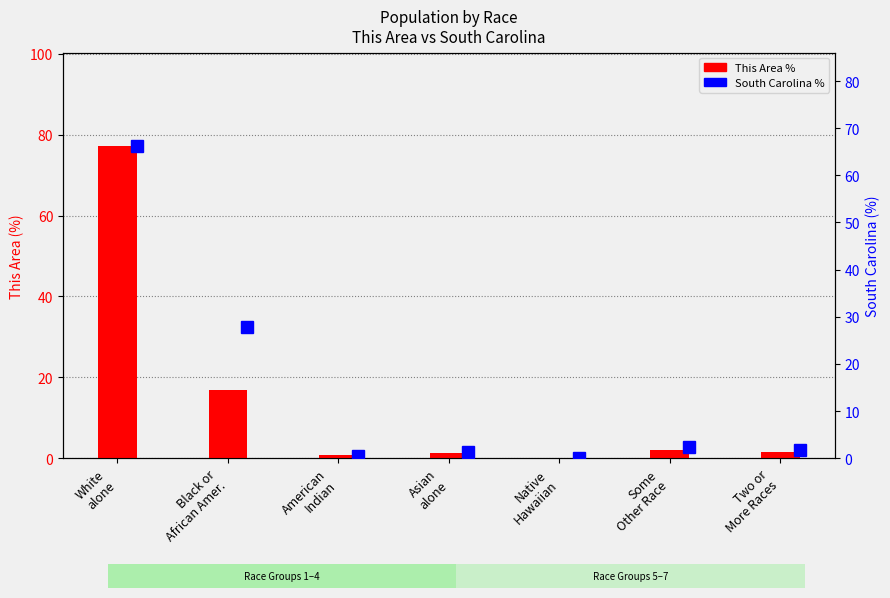

Read the This Area % value at Asian
alone.

1.4